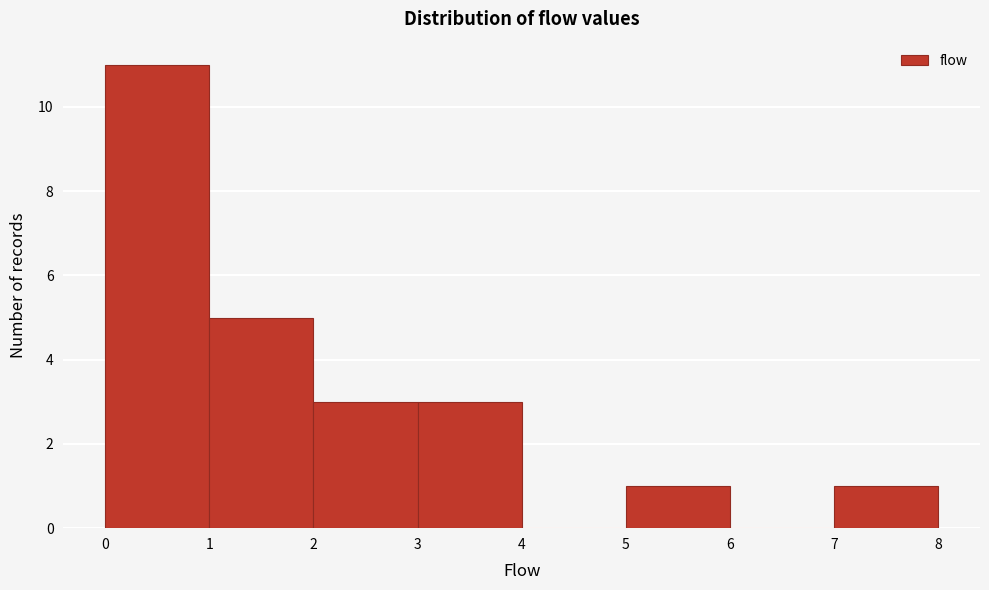

Reading left to right, transcribe this chart: for each bar, give the range it covers on the x-axis and its height. The values are not printed on the chart, so give them approximately, as read against the axis.

0 to 1: 11
1 to 2: 5
2 to 3: 3
3 to 4: 3
4 to 5: 0
5 to 6: 1
6 to 7: 0
7 to 8: 1